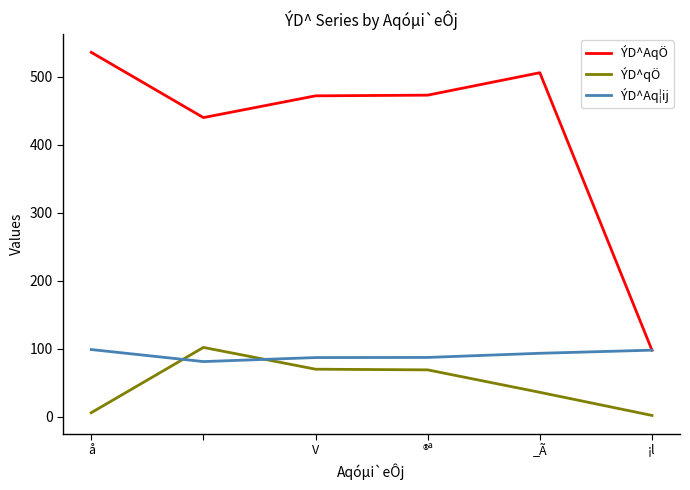

Which series ends up on top after the final intersection of ÝD^qÖ and ÝD^Aq¦ij?

ÝD^Aq¦ij